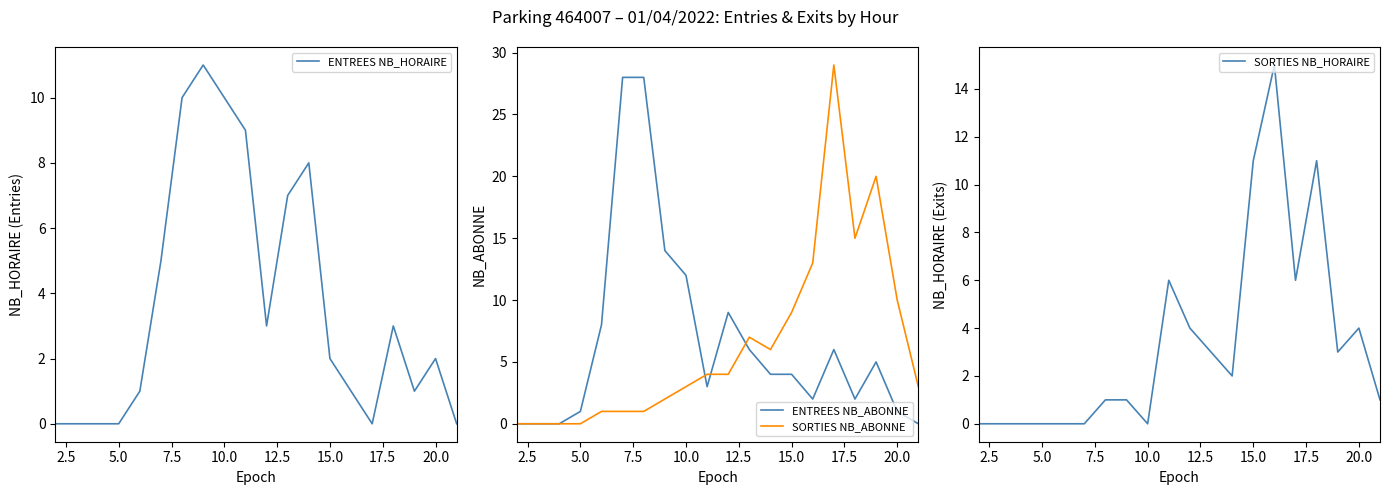

Which series has the largest total across all categories?

ENTREES NB_ABONNE